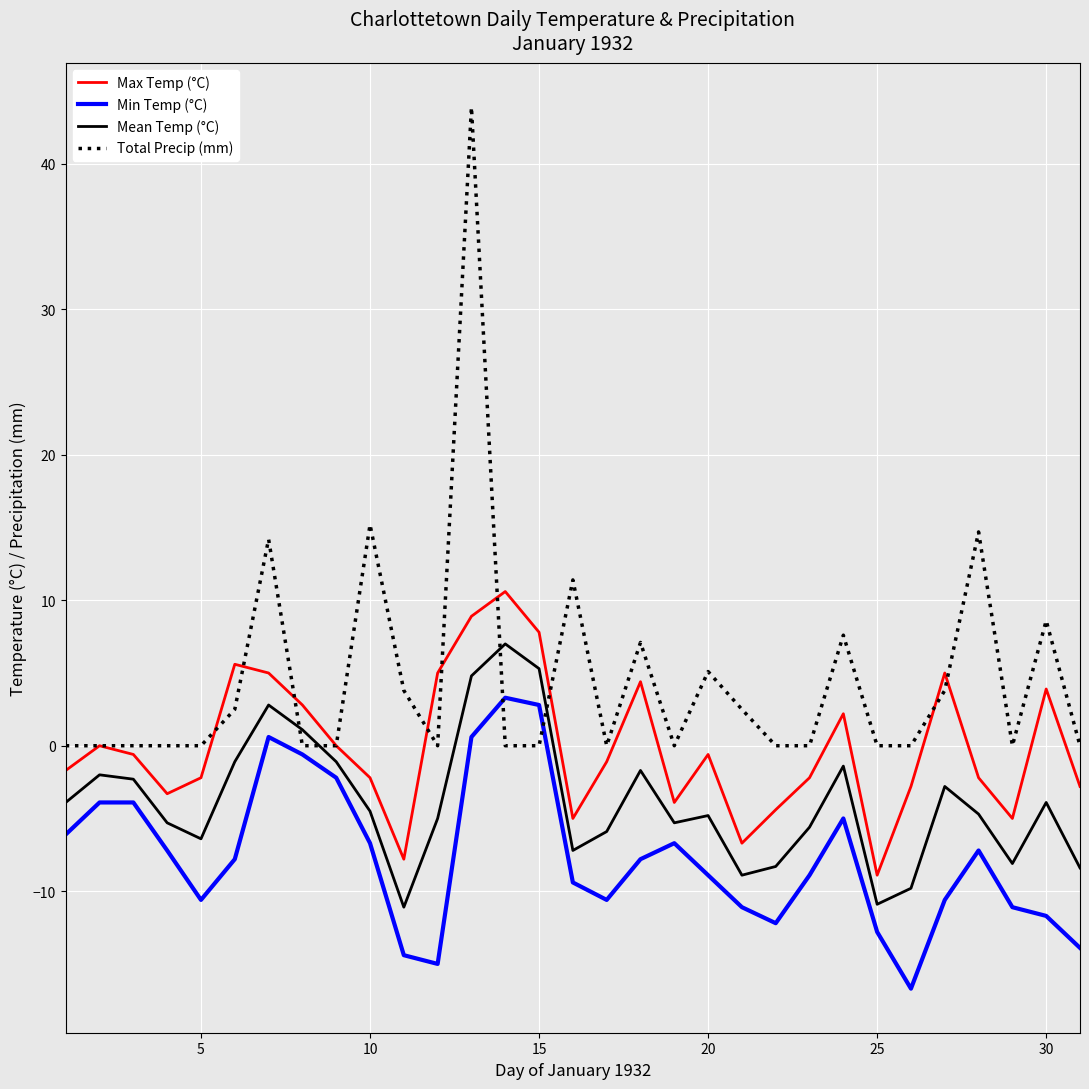

List the series in order of their peak value, highest first.

Total Precip (mm), Max Temp (°C), Mean Temp (°C), Min Temp (°C)